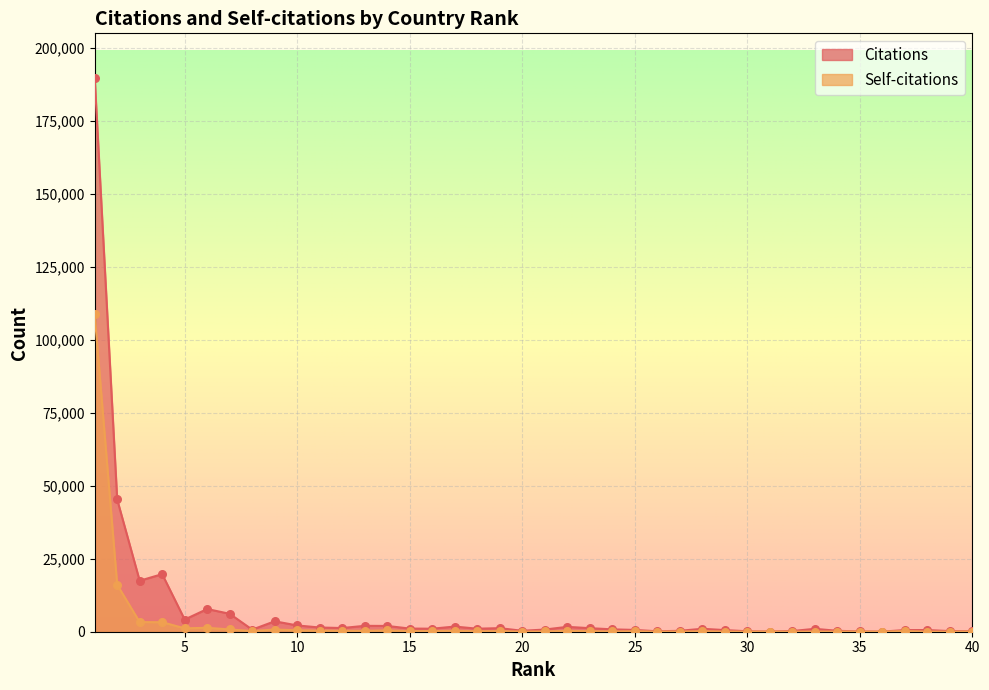

Which series contains the highest Y value?

Citations